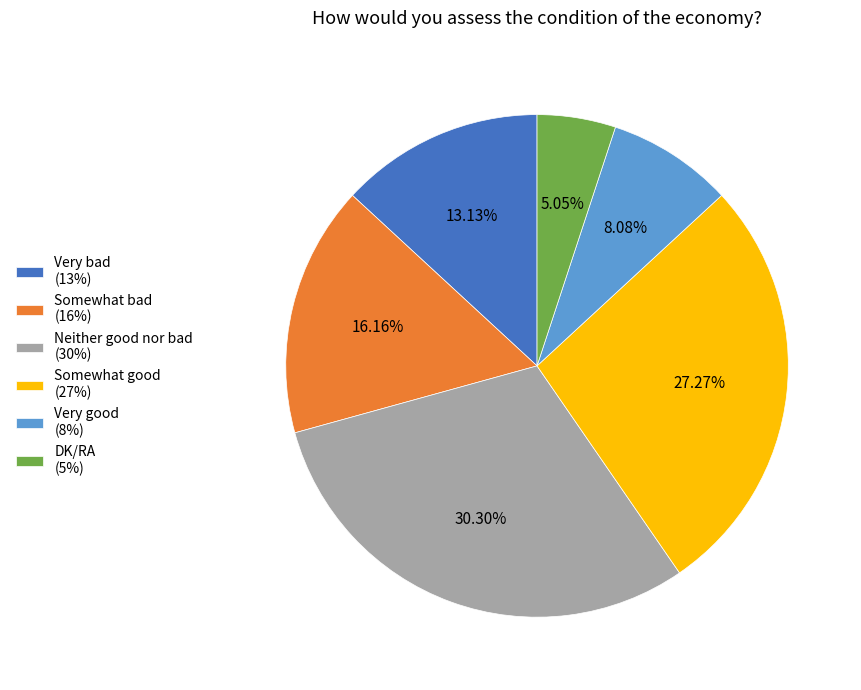

How much of the chart is everything except Somewhat good?

72.7%